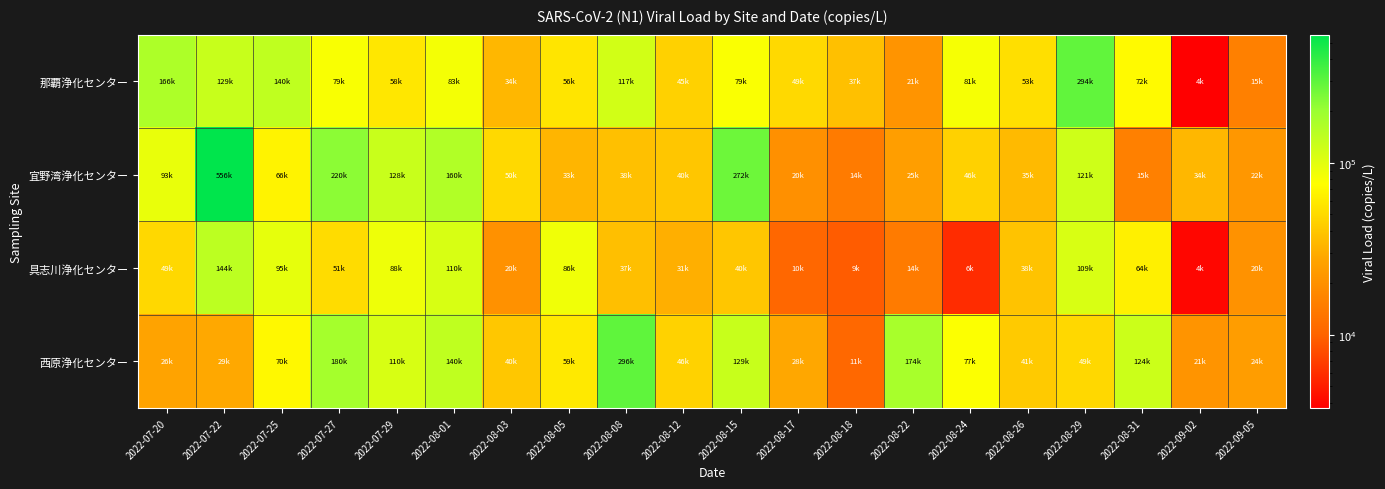

Reading left to right, transcribe all the data shown in this chart.

那覇浄化センター: 2022-07-20=165700	2022-07-22=129000	2022-07-25=140000	2022-07-27=79000	2022-07-29=58000	2022-08-01=83000	2022-08-03=33900	2022-08-05=56300	2022-08-08=117000	2022-08-12=44900	2022-08-15=78600	2022-08-17=49400	2022-08-18=37200	2022-08-22=21200	2022-08-24=81200	2022-08-26=53200	2022-08-29=294000	2022-08-31=71800	2022-09-02=3740	2022-09-05=15300
宜野湾浄化センター: 2022-07-20=92790	2022-07-22=556200	2022-07-25=66000	2022-07-27=220000	2022-07-29=128000	2022-08-01=160000	2022-08-03=49800	2022-08-05=32900	2022-08-08=37500	2022-08-12=39900	2022-08-15=272000	2022-08-17=19900	2022-08-18=14400	2022-08-22=24600	2022-08-24=45600	2022-08-26=34800	2022-08-29=121000	2022-08-31=15400	2022-09-02=34000	2022-09-05=22300
具志川浄化センター: 2022-07-20=49260	2022-07-22=143600	2022-07-25=95000	2022-07-27=51000	2022-07-29=88300	2022-08-01=110000	2022-08-03=20100	2022-08-05=86400	2022-08-08=37100	2022-08-12=30700	2022-08-15=40000	2022-08-17=10400	2022-08-18=9340	2022-08-22=14300	2022-08-24=5810	2022-08-26=38400	2022-08-29=109000	2022-08-31=63900	2022-09-02=4030	2022-09-05=20400
西原浄化センター: 2022-07-20=26420	2022-07-22=28790	2022-07-25=70000	2022-07-27=180000	2022-07-29=110000	2022-08-01=140000	2022-08-03=40300	2022-08-05=58900	2022-08-08=296000	2022-08-12=46000	2022-08-15=129000	2022-08-17=28200	2022-08-18=10700	2022-08-22=174000	2022-08-24=77100	2022-08-26=41400	2022-08-29=49300	2022-08-31=124000	2022-09-02=20900	2022-09-05=24300